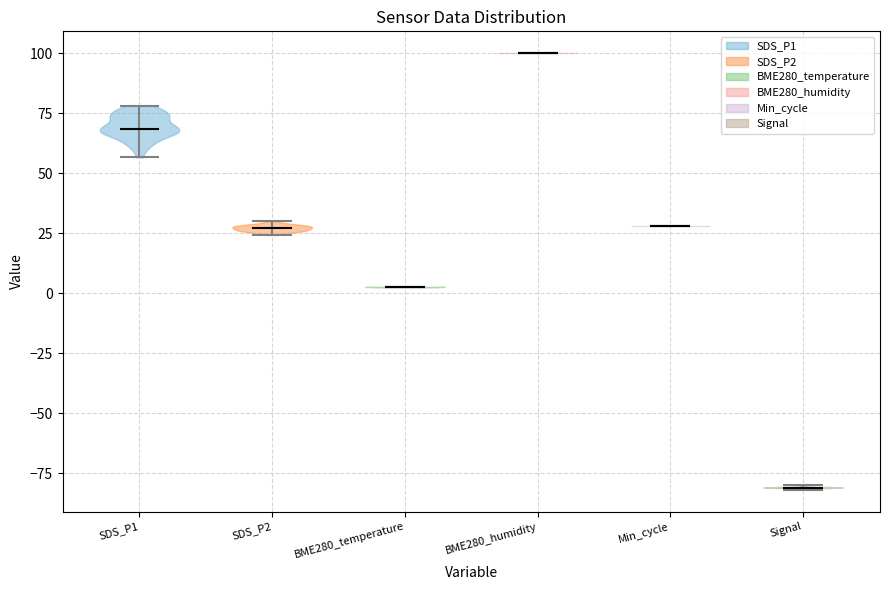

What is the lowest point the violin for BME280_temperature reaches on the y-axis? The values are not printed on the chart, so give them approximately, as read against the axis.

0